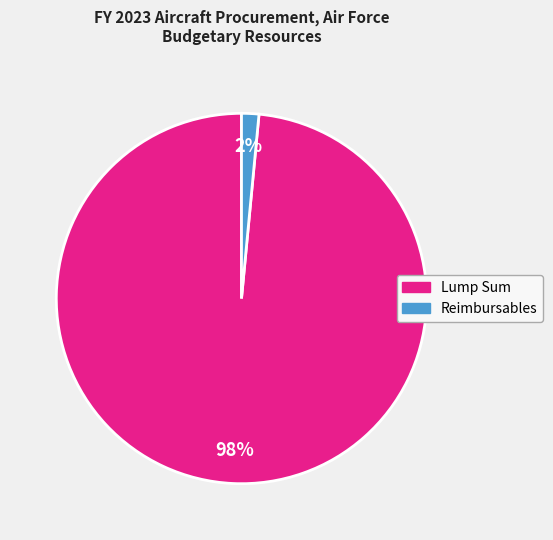

Is it true that Reimbursables is 2% of the pie?

True